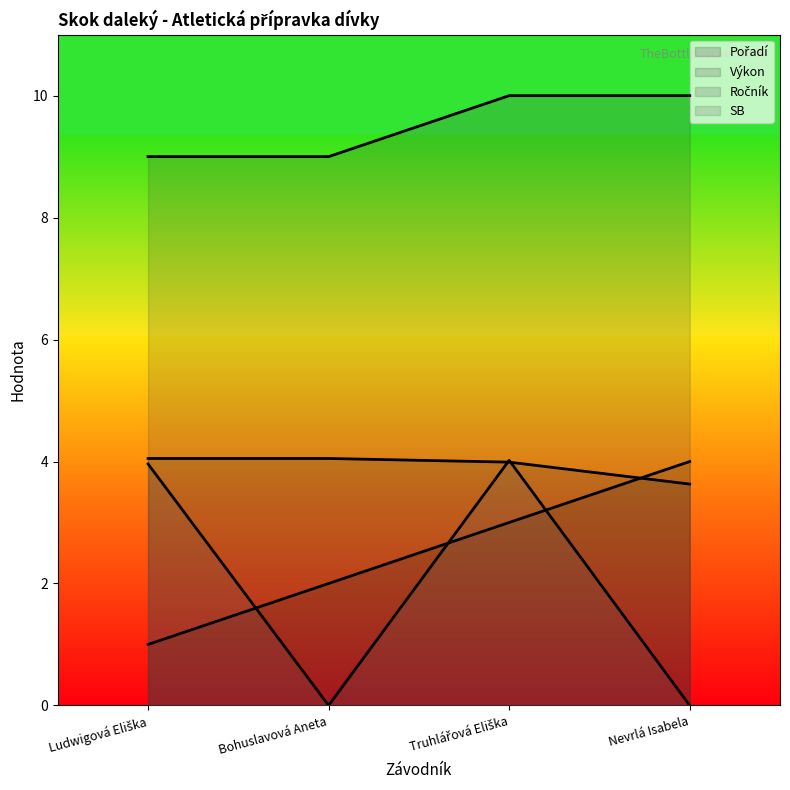

Reading left to right, transcribe all the data shown in this chart.

Pořadí: Ludwigová Eliška=1.0	Bohuslavová Aneta=2.0	Truhlářová Eliška=3.0	Nevrlá Isabela=4.0
Výkon: Ludwigová Eliška=4.0	Bohuslavová Aneta=4.0	Truhlářová Eliška=4.0	Nevrlá Isabela=3.6
Ročník: Ludwigová Eliška=9.0	Bohuslavová Aneta=9.0	Truhlářová Eliška=10.0	Nevrlá Isabela=10.0
SB: Ludwigová Eliška=4.0	Bohuslavová Aneta=0.0	Truhlářová Eliška=4.0	Nevrlá Isabela=0.0